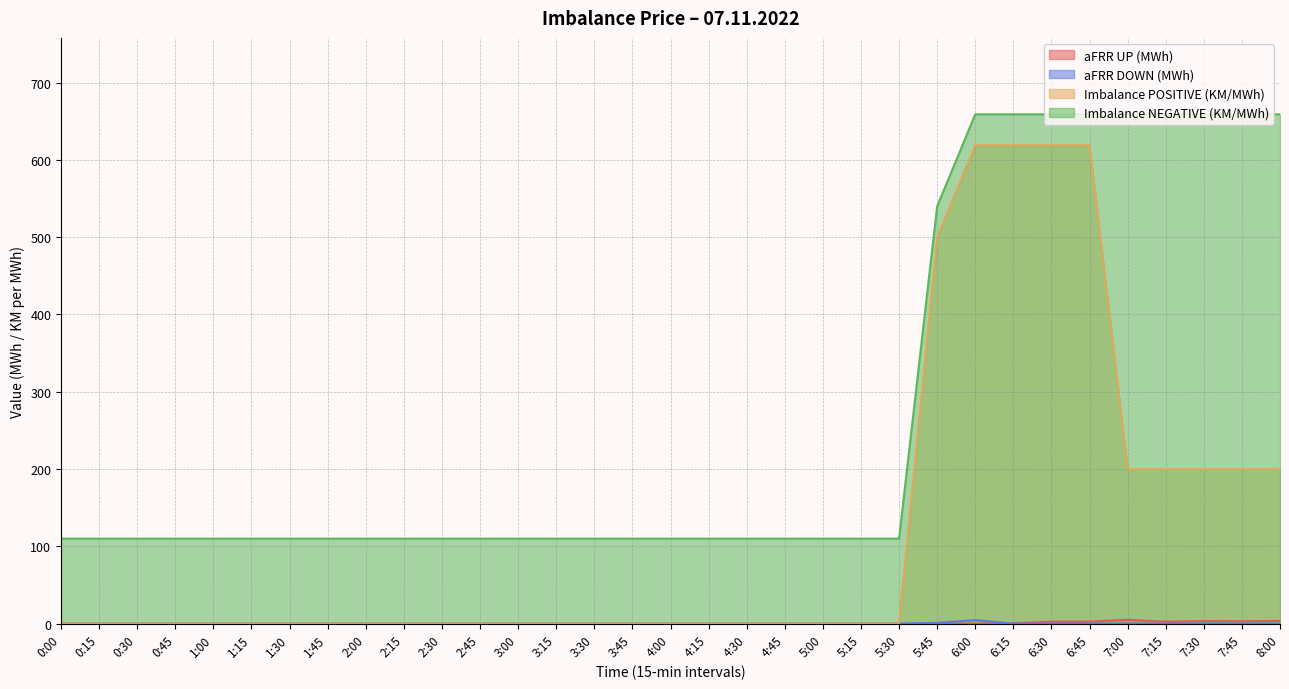

List the labels in order of aFRR DOWN (MWh) value, largest first.

6:00, 5:45, 0:00, 0:15, 0:30, 0:45, 1:00, 1:15, 1:30, 1:45, 2:00, 2:15, 2:30, 2:45, 3:00, 3:15, 3:30, 3:45, 4:00, 4:15, 4:30, 4:45, 5:00, 5:15, 5:30, 6:15, 6:30, 6:45, 7:00, 7:15, 7:30, 7:45, 8:00